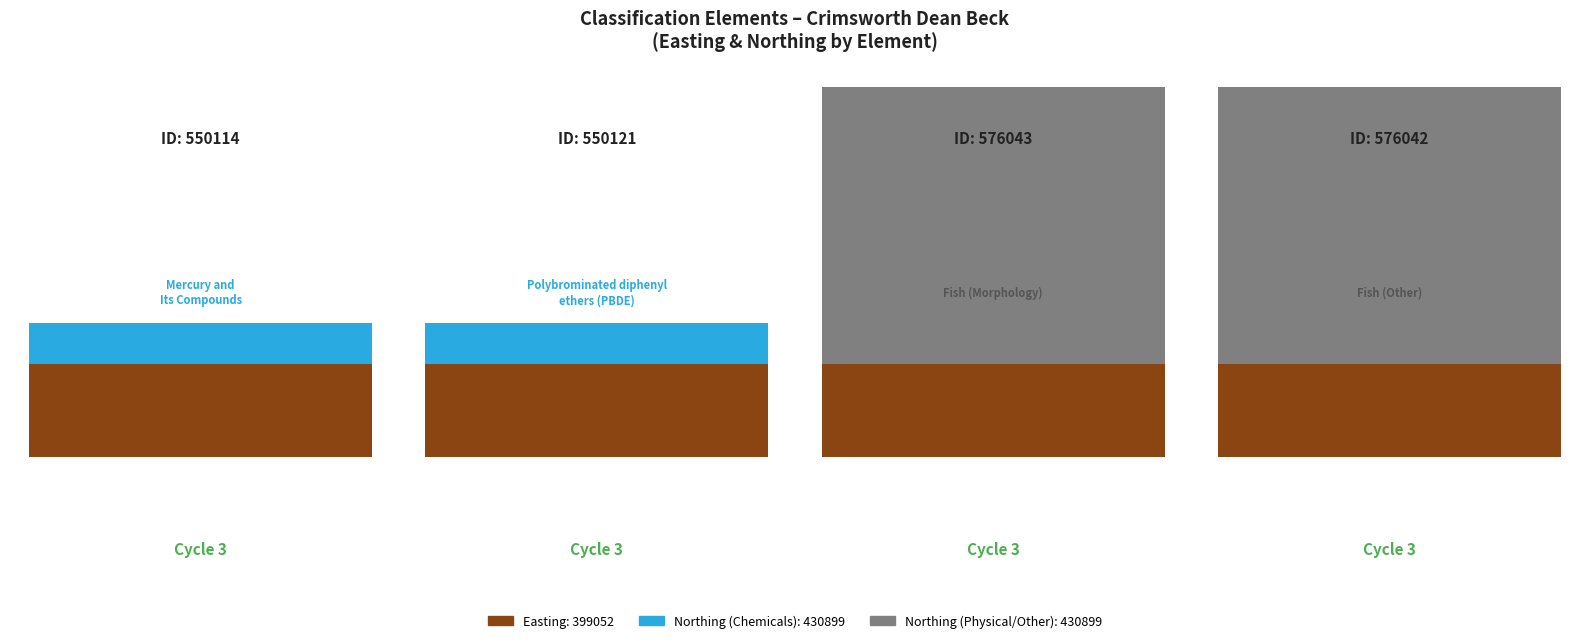

How many groups of bars are there?

4